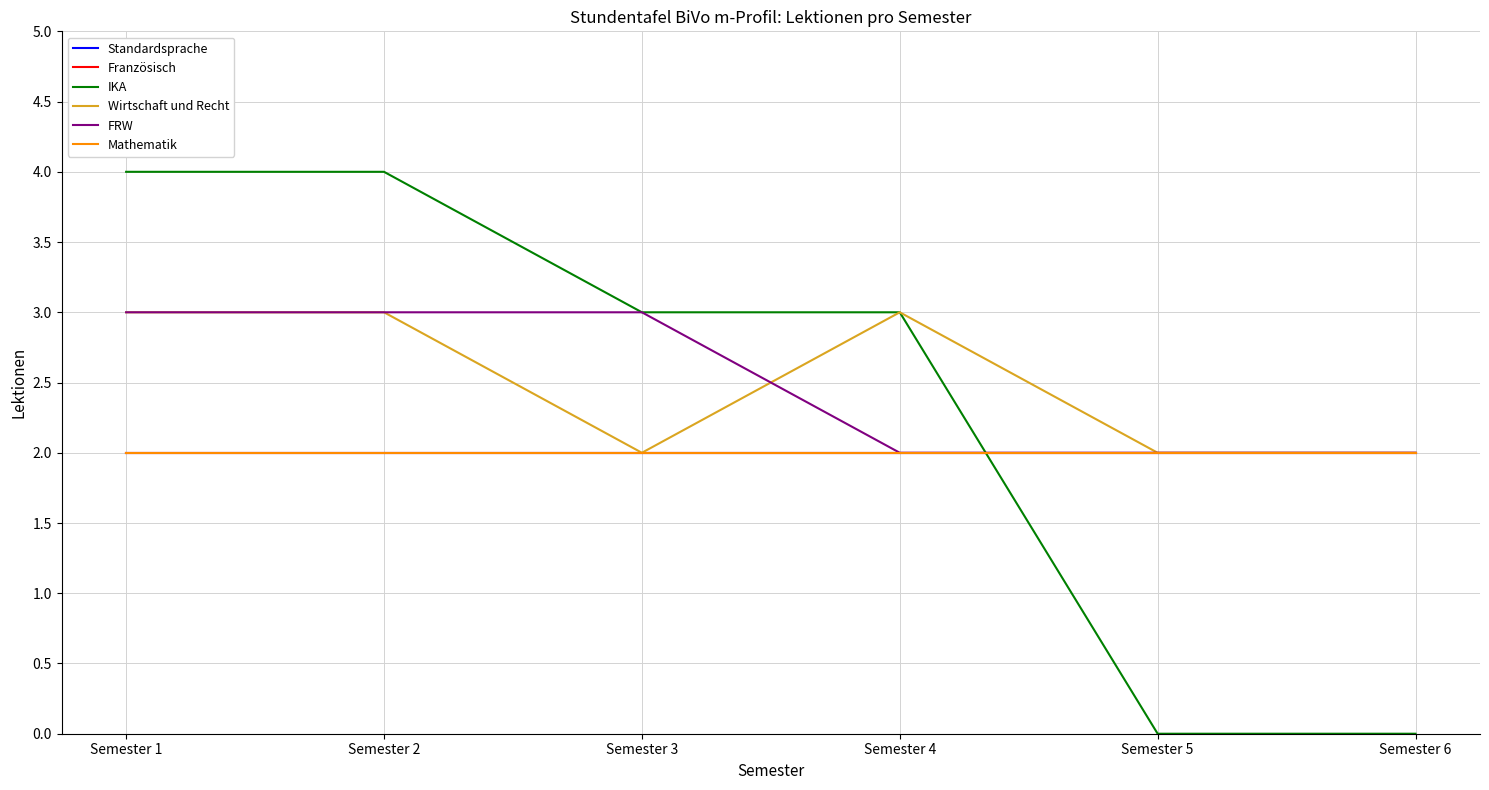

Rank the categories by IKA value from lowest to highest.

Semester 5, Semester 6, Semester 3, Semester 4, Semester 1, Semester 2